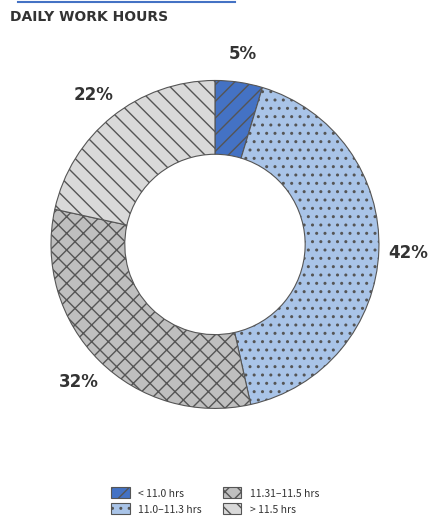

Between 11.31–11.5 hrs and < 11.0 hrs, which is larger?

11.31–11.5 hrs